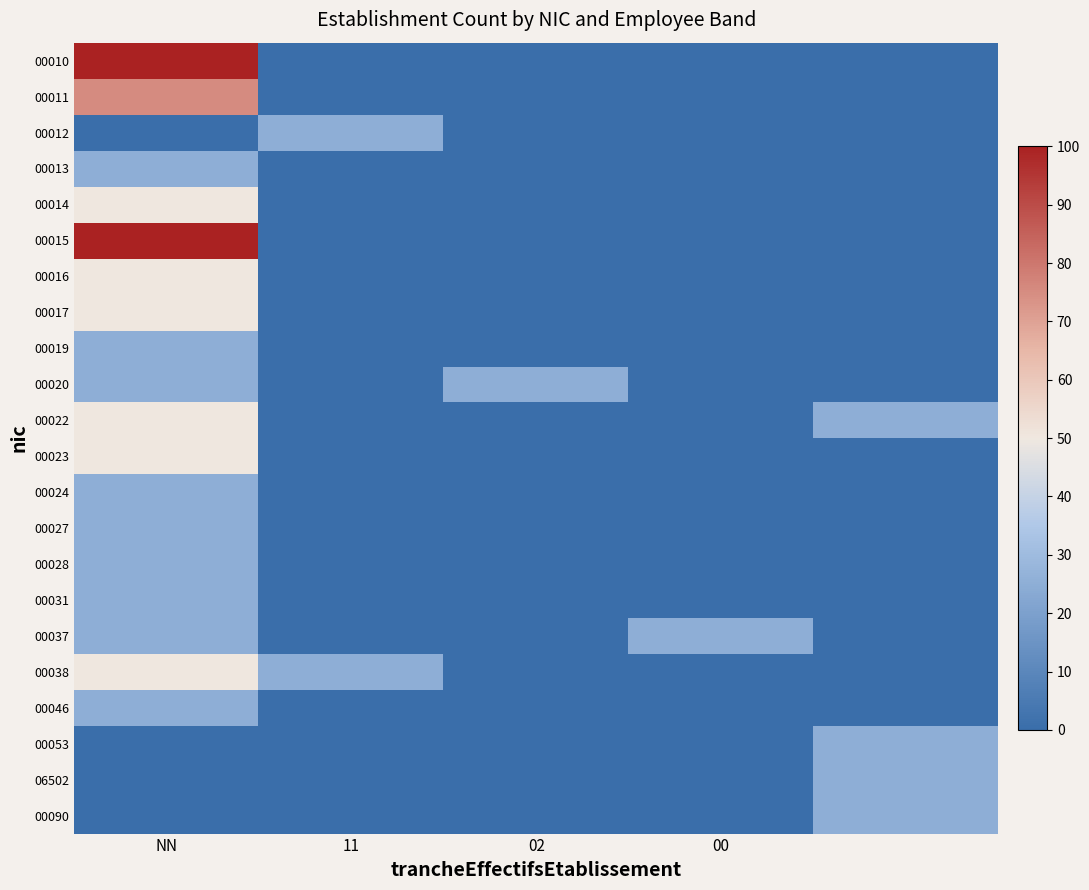

List the series in order of their peak value, lowest first.

00012, 00013, 00019, 00020, 00024, 00027, 00028, 00031, 00037, 00046, 00053, 06502, 00090, 00014, 00016, 00017, 00022, 00023, 00038, 00011, 00010, 00015